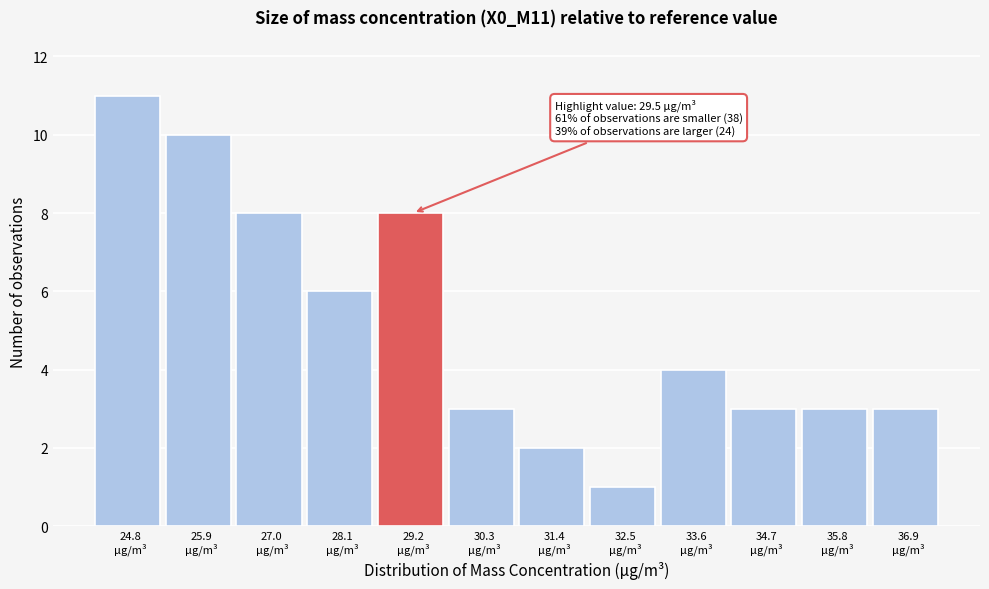

Reading right to left, transcribe all the data shown in this chart.

3	3	3	4	1	2	3	8	6	8	10	11